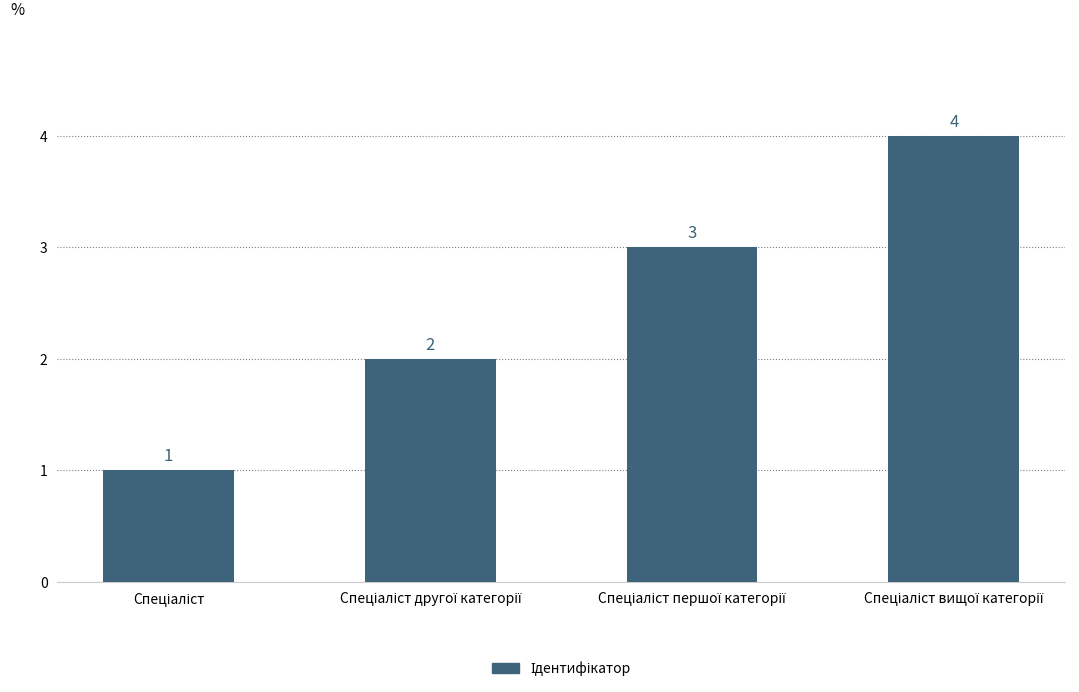

What is the value of the 2nd bar from the left?

2